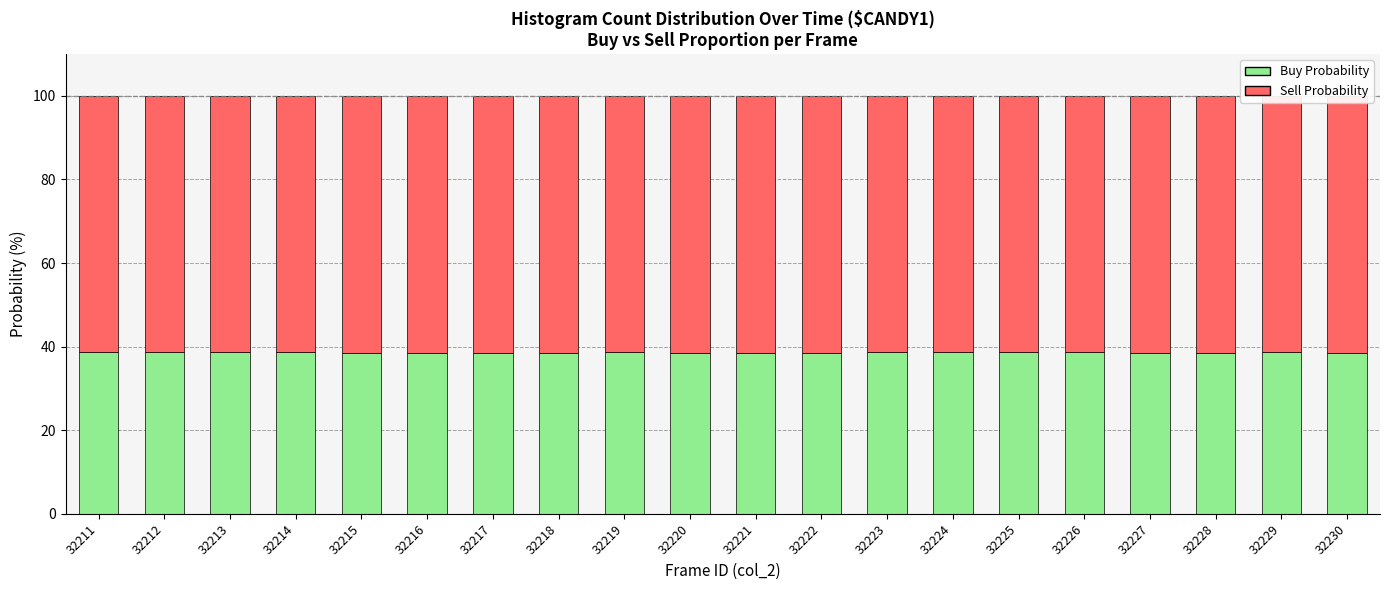

What is the highest value of the Buy Probability series?

38.8